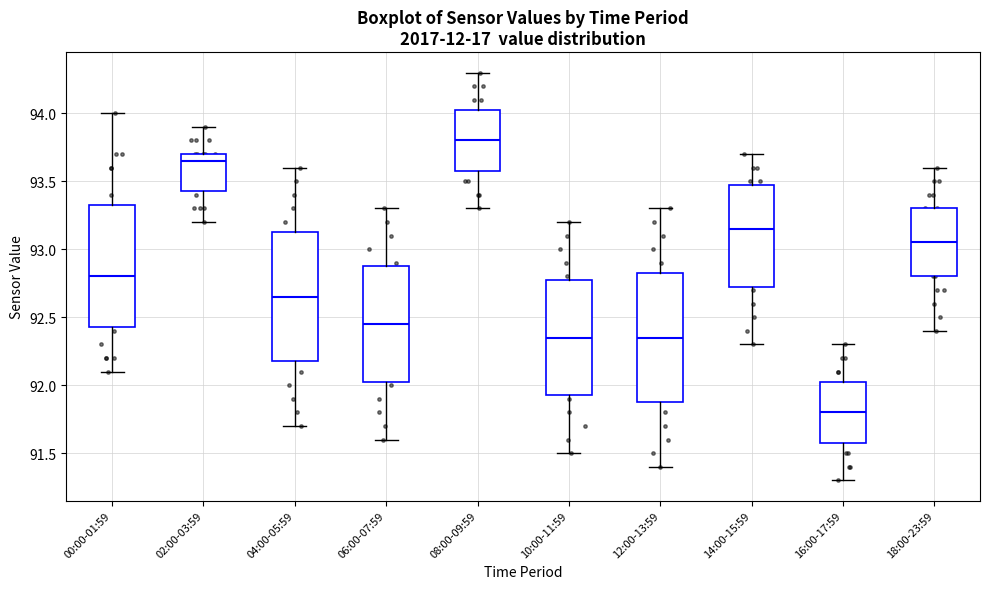

Reading left to right, transcribe this box plot: for each box, give where its median line is, the range the box spans, and where its two whiskers end, as read against the y-axis. The values are not printed on the chart, so give them approximately, as read against the axis.

00:00-01:59: median 92.80, box 92.45 to 93.35, whiskers 92.10 to 94.00
02:00-03:59: median 93.65, box 93.45 to 93.70, whiskers 93.20 to 93.90
04:00-05:59: median 92.65, box 92.20 to 93.15, whiskers 91.70 to 93.60
06:00-07:59: median 92.45, box 92.05 to 92.90, whiskers 91.60 to 93.30
08:00-09:59: median 93.80, box 93.60 to 94.05, whiskers 93.30 to 94.30
10:00-11:59: median 92.35, box 91.95 to 92.80, whiskers 91.50 to 93.20
12:00-13:59: median 92.35, box 91.90 to 92.85, whiskers 91.40 to 93.30
14:00-15:59: median 93.15, box 92.75 to 93.50, whiskers 92.30 to 93.70
16:00-17:59: median 91.80, box 91.60 to 92.05, whiskers 91.30 to 92.30
18:00-23:59: median 93.05, box 92.80 to 93.30, whiskers 92.40 to 93.60